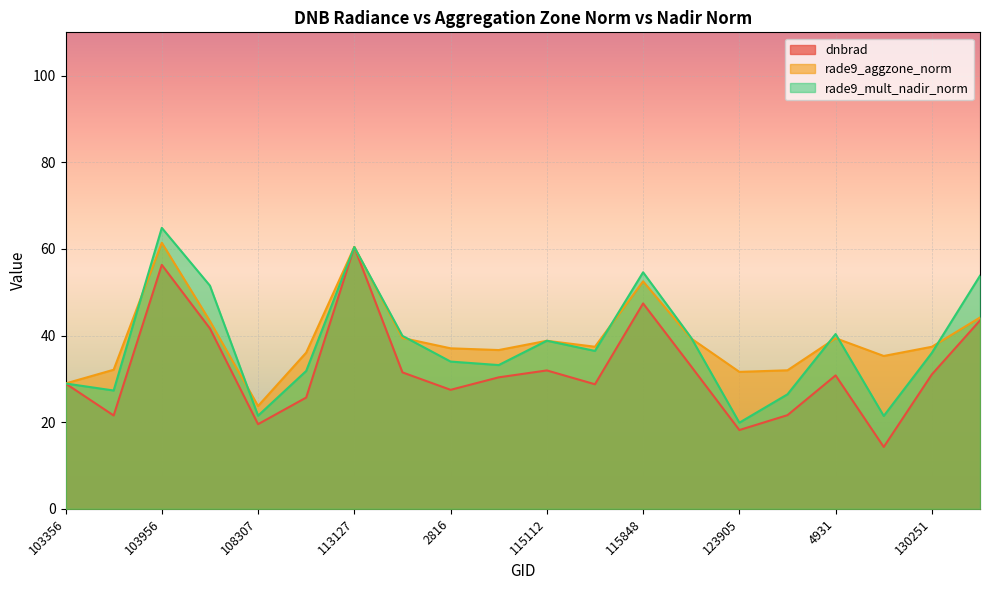

True or false: rade9_mult_nadir_norm has more than 1 interior local peaks.

True